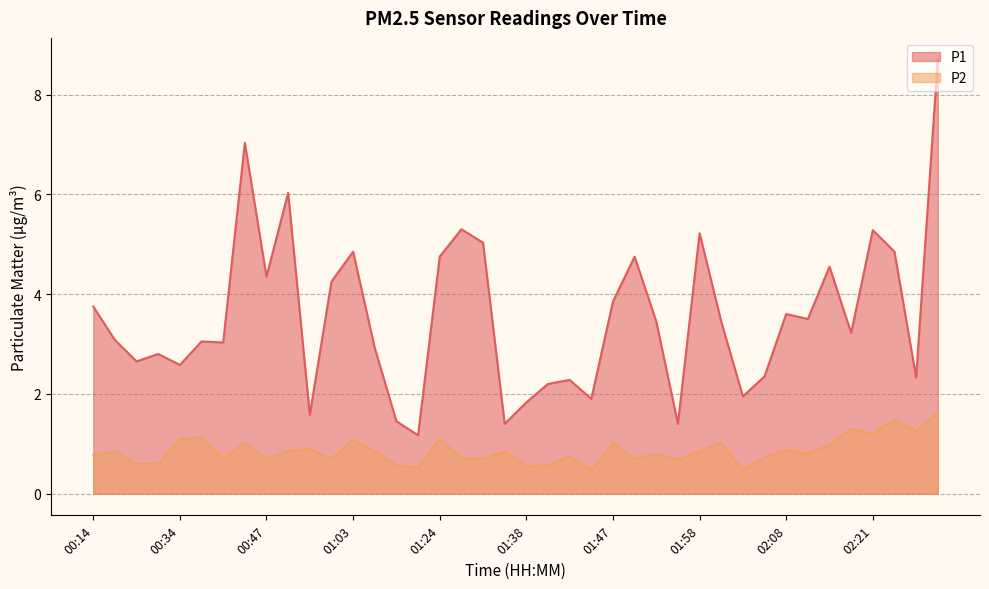

True or false: P1 and P2 intersect in this chart.

False